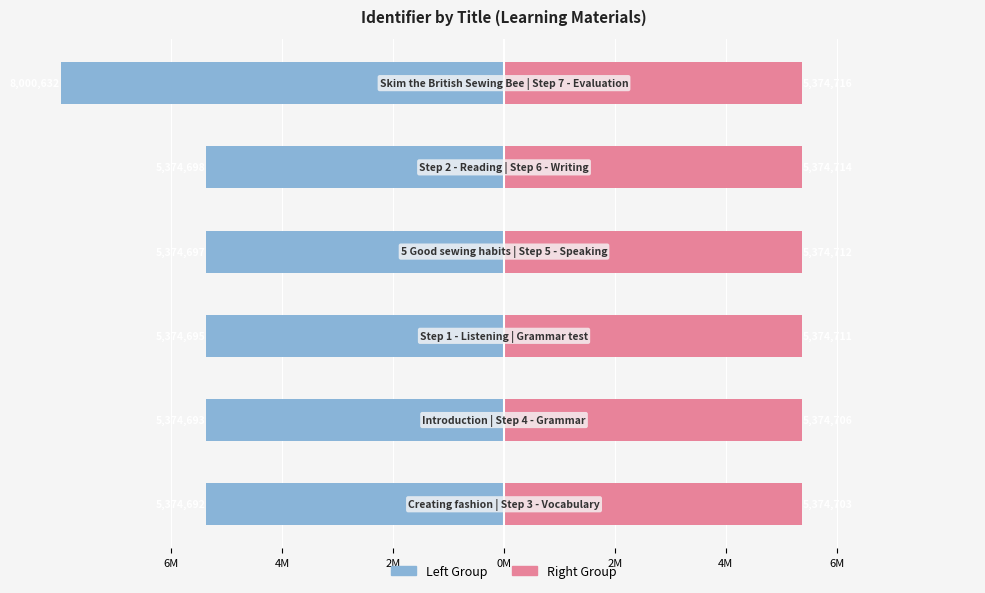

What is the highest value of the Right Group series?

5.4